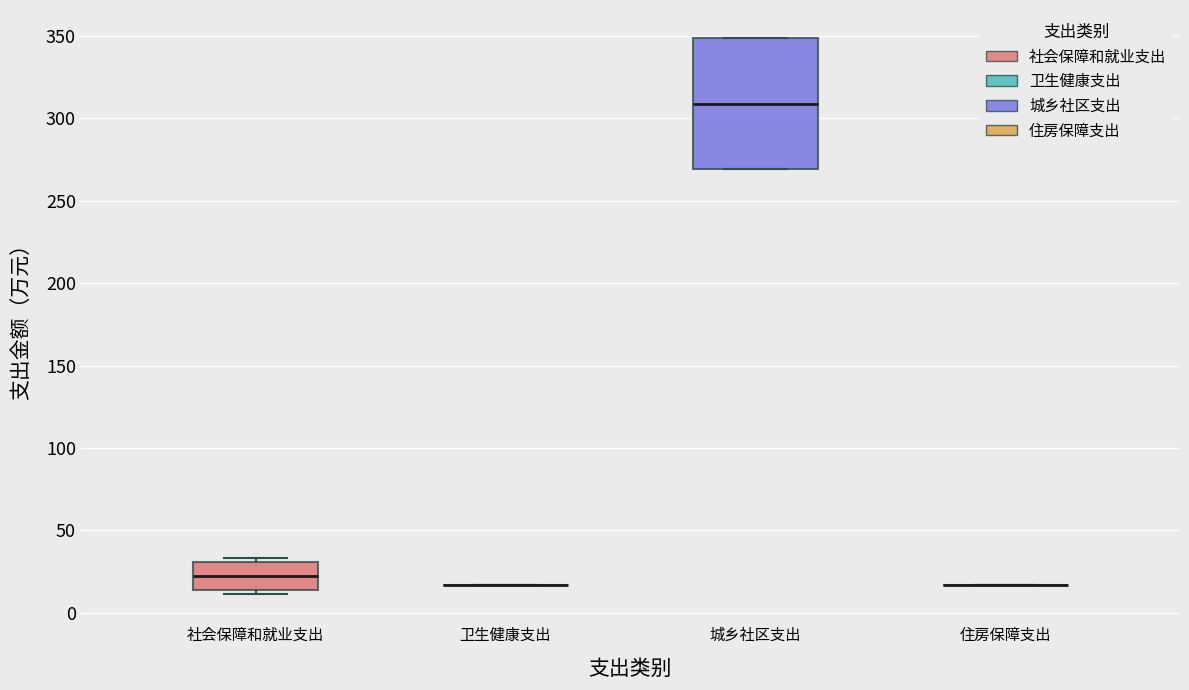

Reading left to right, transcribe this box plot: for each box, give where its median line is, the range the box spans, and where its two whiskers end, as read against the y-axis. The values are not printed on the chart, so give them approximately, as read against the axis.

社会保障和就业支出: median 20, box 15 to 30, whiskers 10 to 35
卫生健康支出: box collapsed to a line at 15, whiskers 15 to 15
城乡社区支出: median 310, box 270 to 350, whiskers 270 to 350
住房保障支出: box collapsed to a line at 15, whiskers 15 to 15